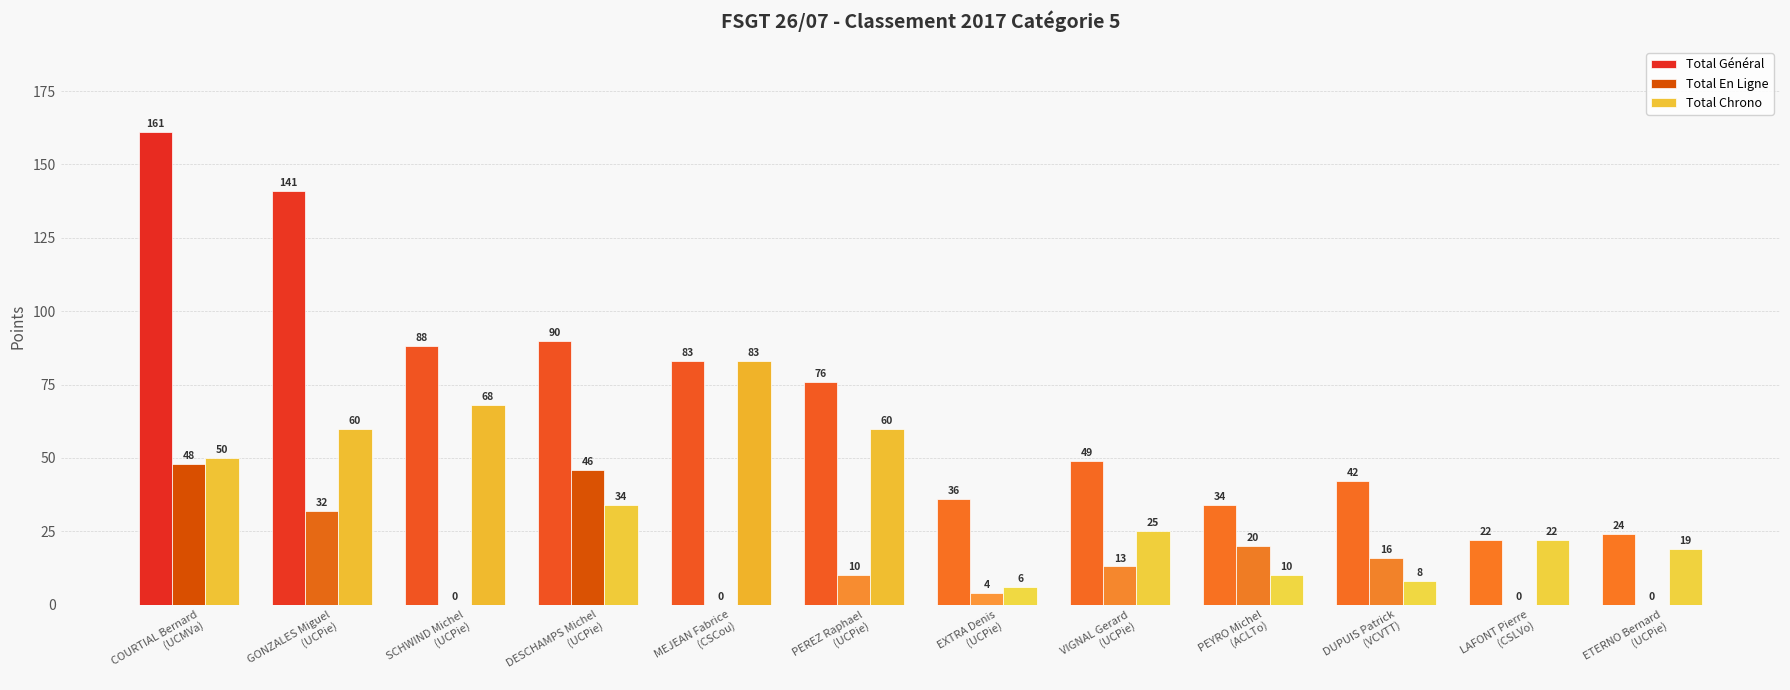

How many categories are shown in the chart?

12